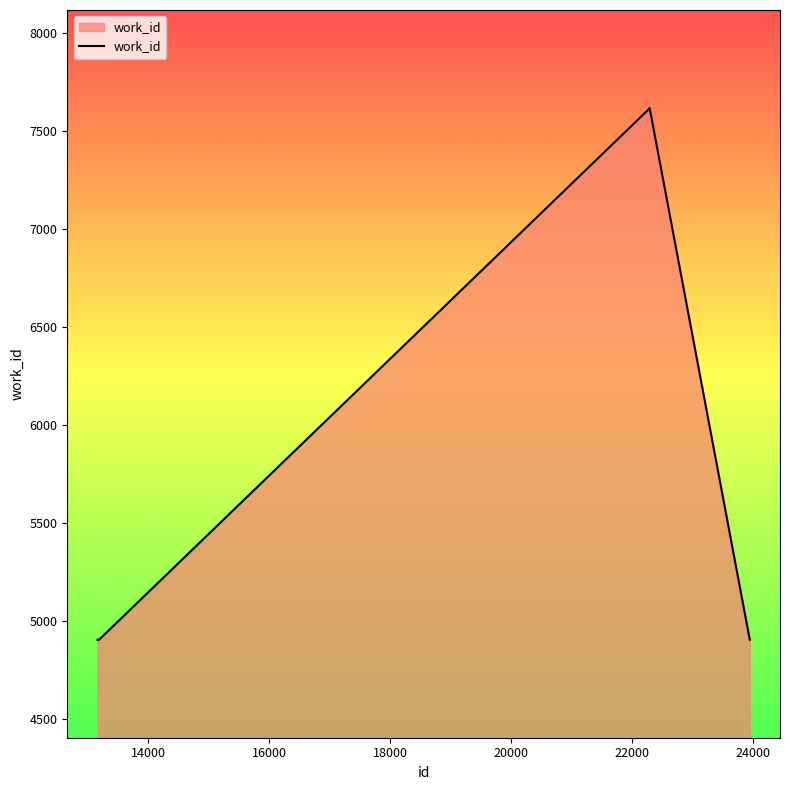

What is the maximum value shown in the chart?

7617